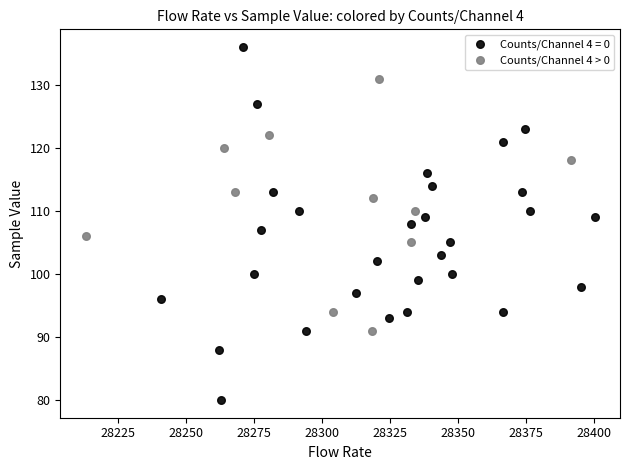

Which series has the widest spread of Y values?

Counts/Channel 4 = 0